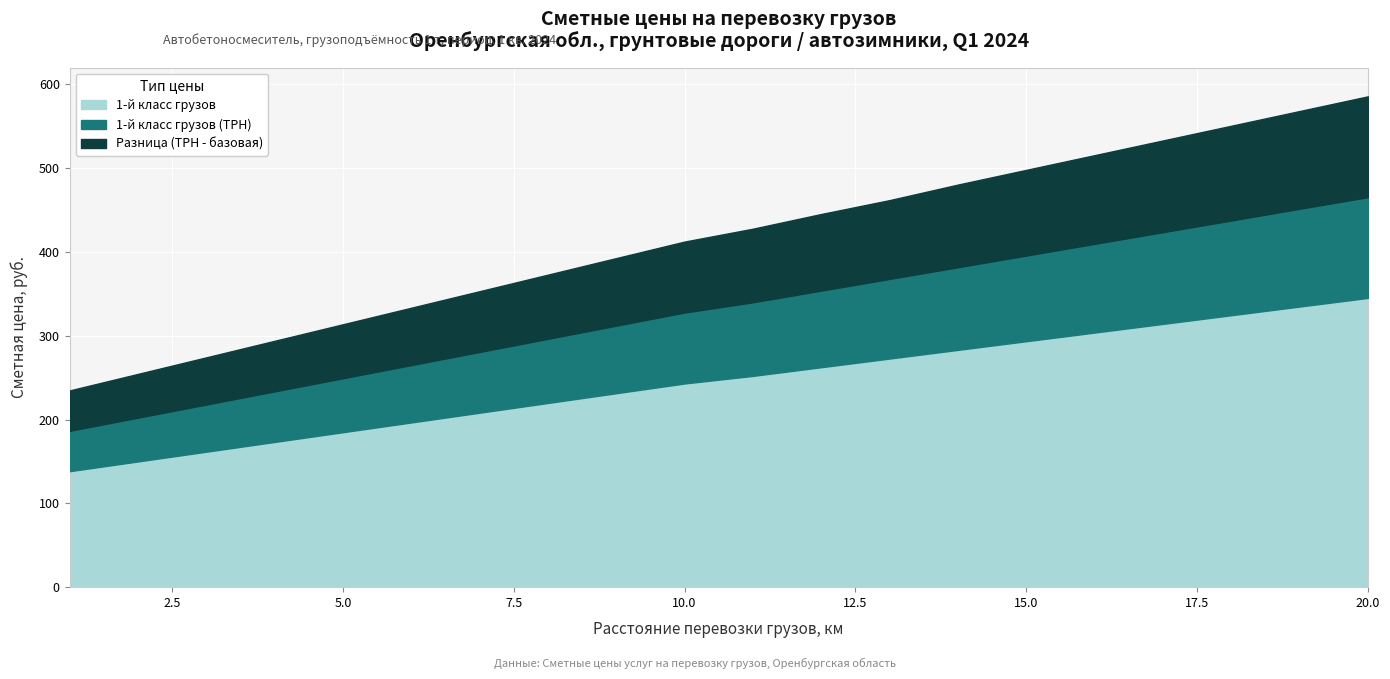

True or false: 1-й класс грузов (ТРН) and 1-й класс грузов cross at least once.

False